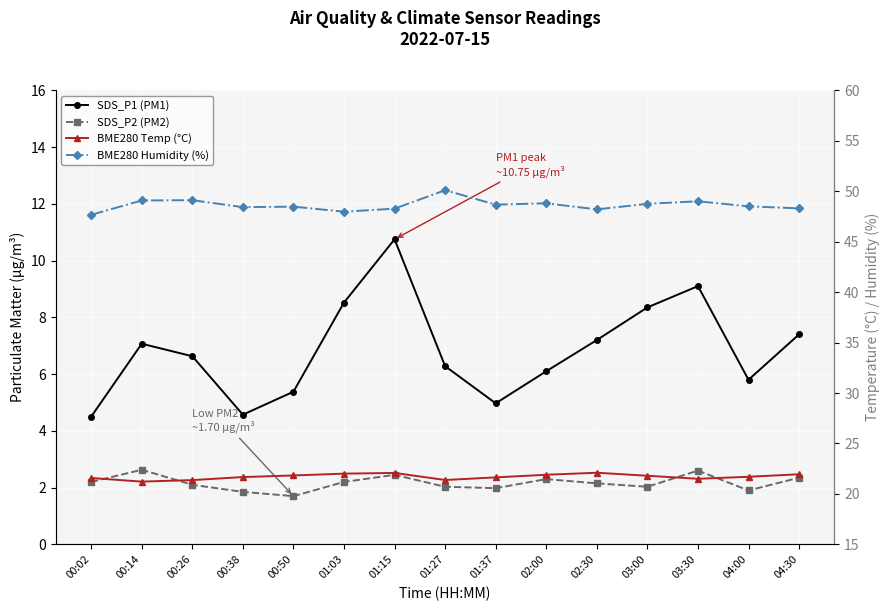

Reading left to right, what are all the values shown in this chart?

SDS_P1 (PM1): 4.5	7.1	6.6	4.6	5.4	8.5	10.8	6.3	5.0	6.1	7.2	8.3	9.1	5.8	7.4
SDS_P2 (PM2): 2.2	2.6	2.1	1.9	1.7	2.2	2.5	2.0	2.0	2.3	2.1	2.0	2.6	1.9	2.4
BME280 Temp (°C): 21.6	21.2	21.4	21.7	21.8	22.0	22.1	21.4	21.6	21.9	22.1	21.8	21.5	21.7	21.9
BME280 Humidity (%): 47.7	49.1	49.1	48.4	48.5	48.0	48.3	50.1	48.7	48.8	48.2	48.8	49.0	48.5	48.3